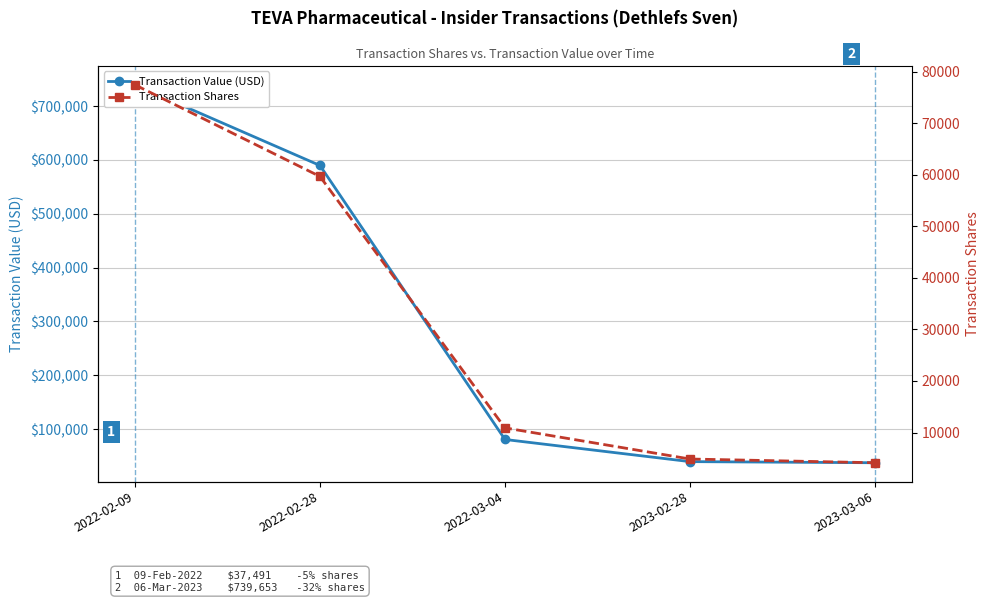

Which has a higher value, 2023-02-28 or 2022-02-28?

2022-02-28